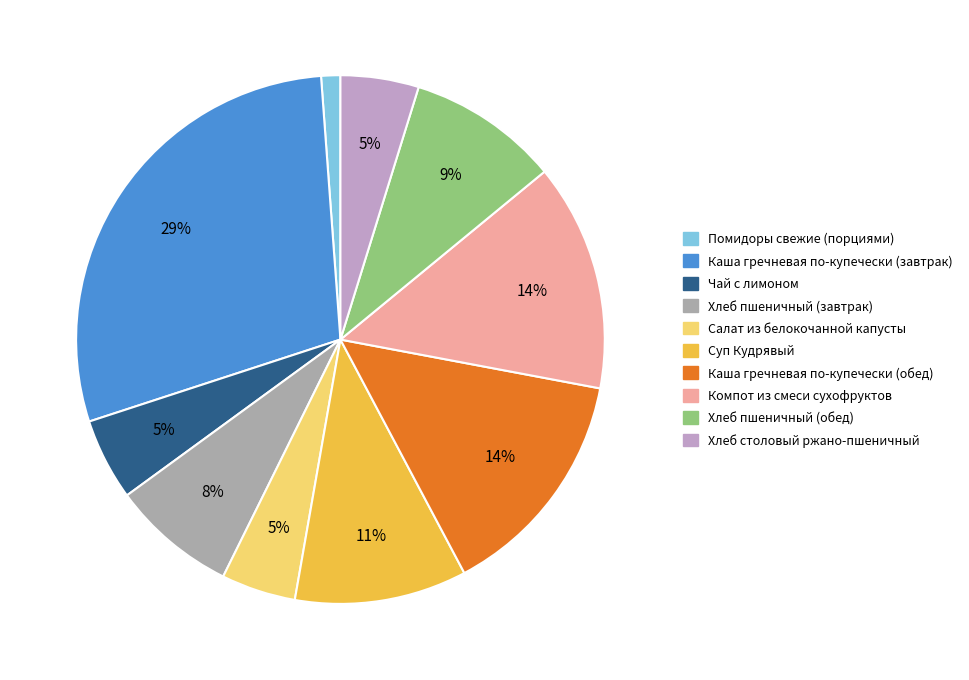

Which slice is the largest?

Каша гречневая по-купечески (завтрак)